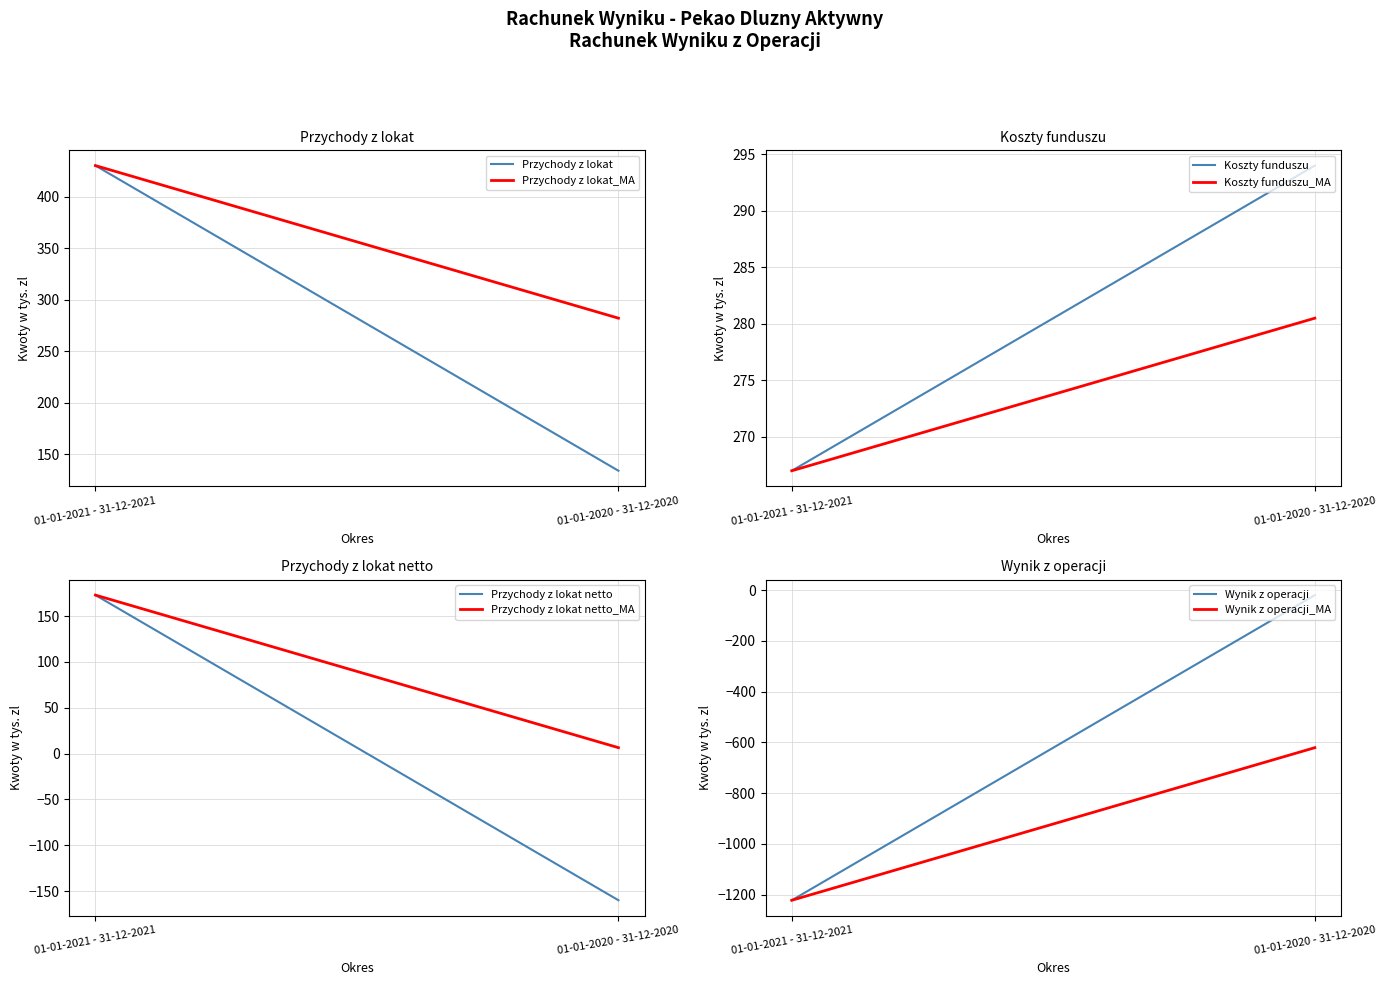

What is the average value of the Wynik z operacji series?

-621